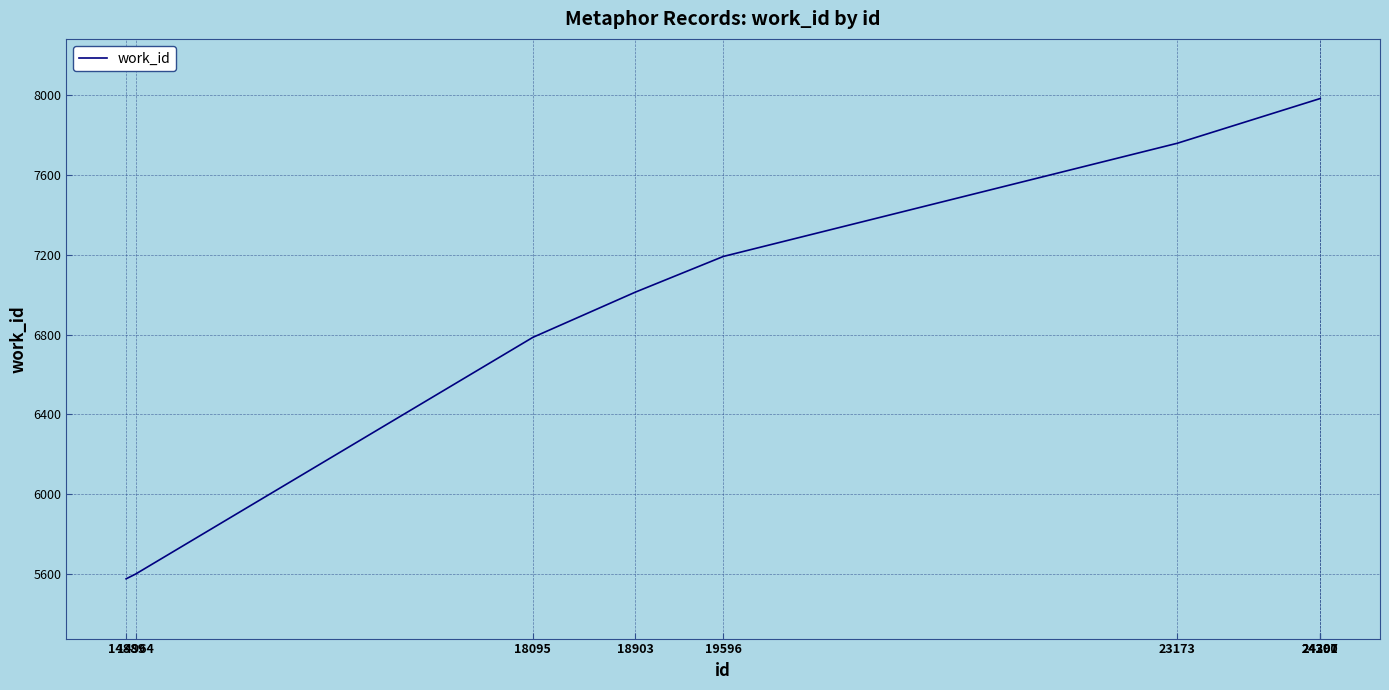

Reading left to right, list all the values displayed in this chart.

5574	5598	6786	7013	7192	7760	7984	7984	7984